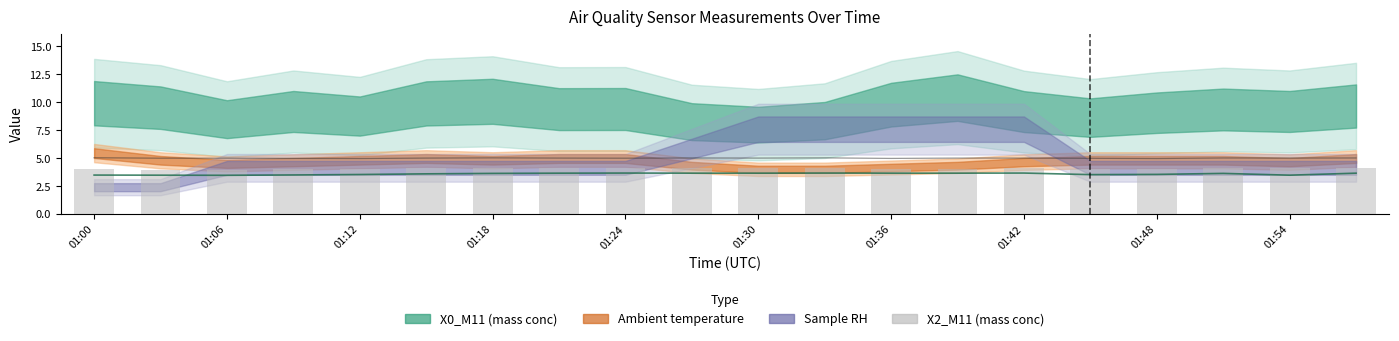

Does the chart contain any negative values?

No